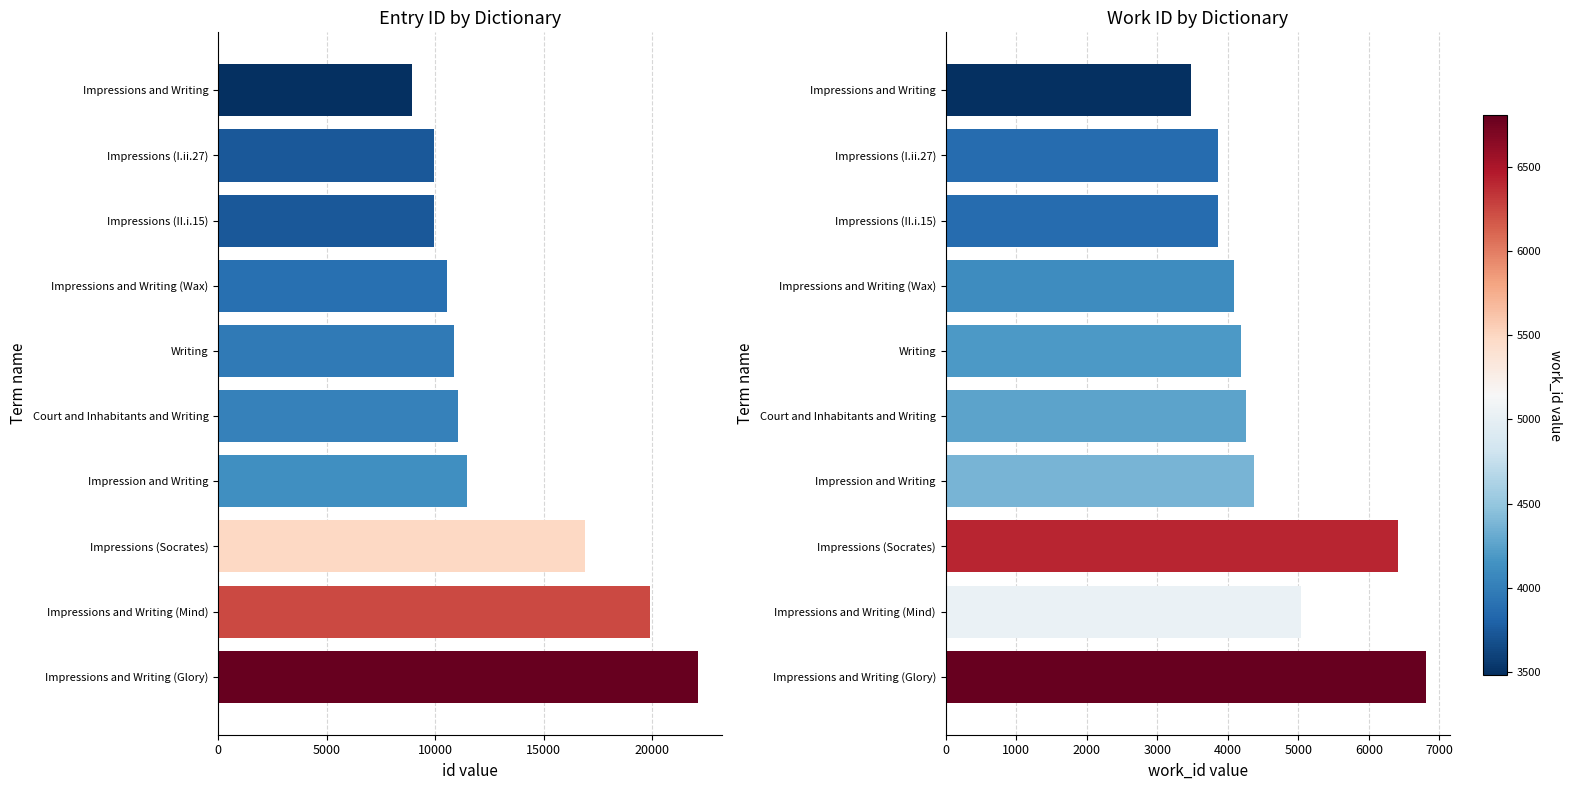

Which series has the largest total across all categories?

id